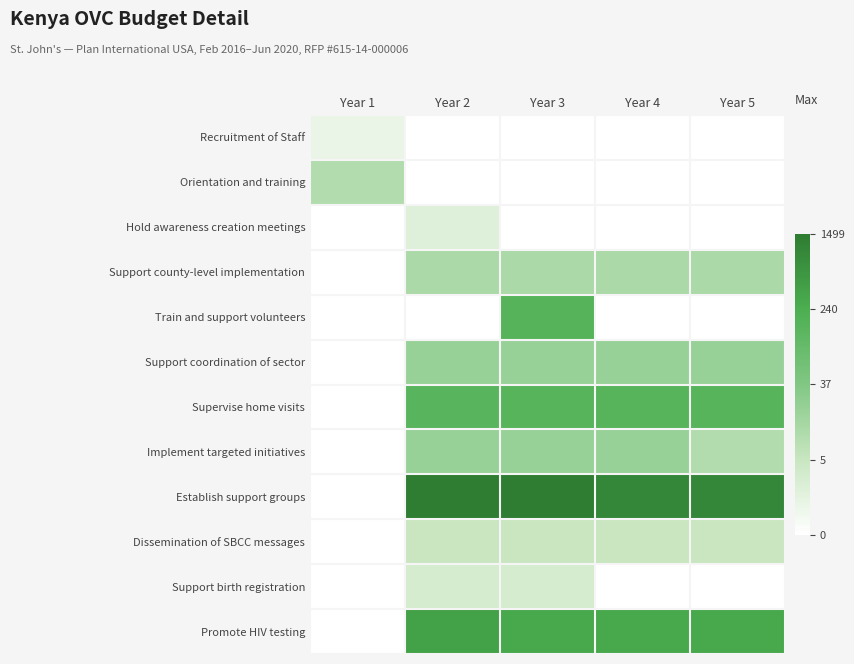

Where does the Support coordination of sector series first go above 3?

Year 2